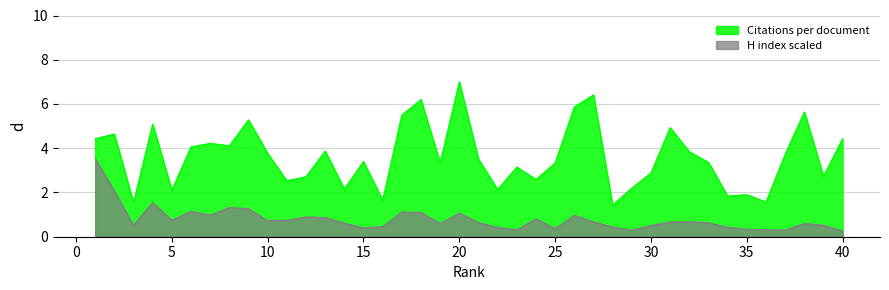

True or false: H index scaled and Citations per document cross at least once.

False